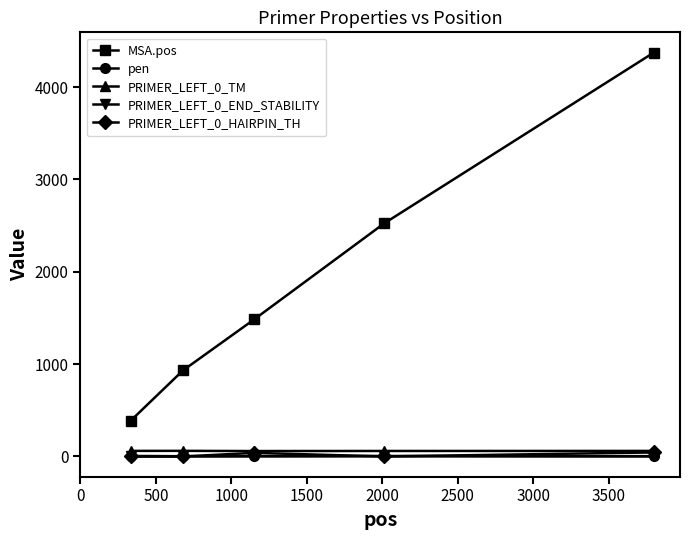

Which series has the widest spread of values?

MSA.pos